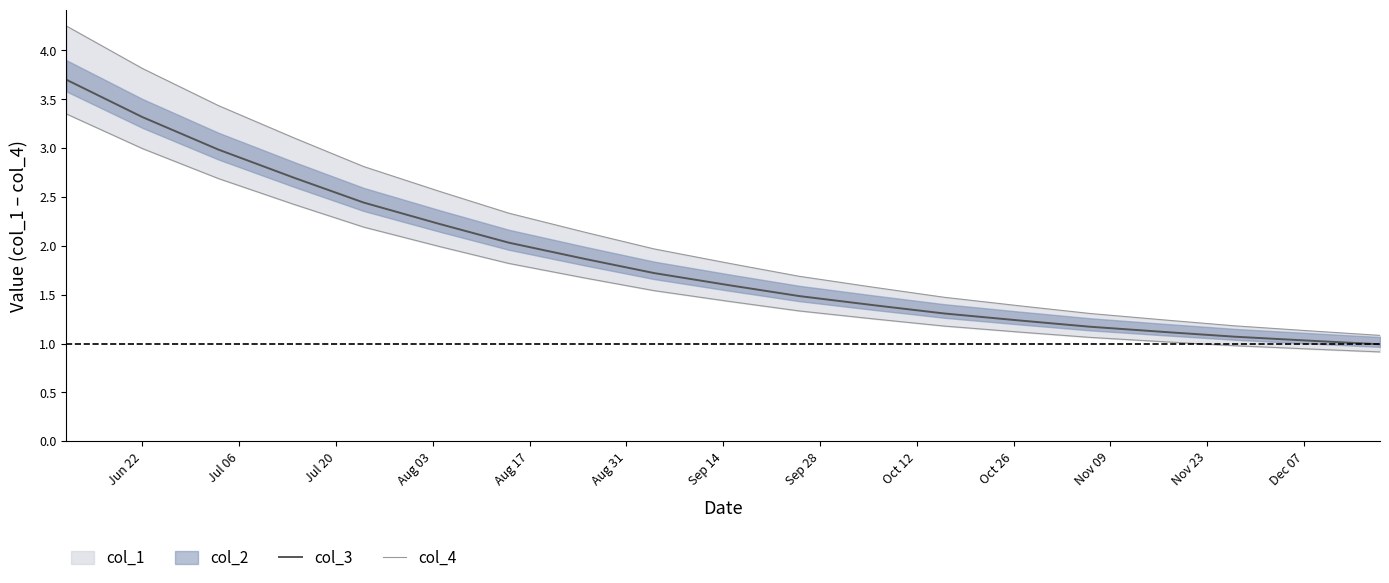

How many data points in col_3 are above 1?

18